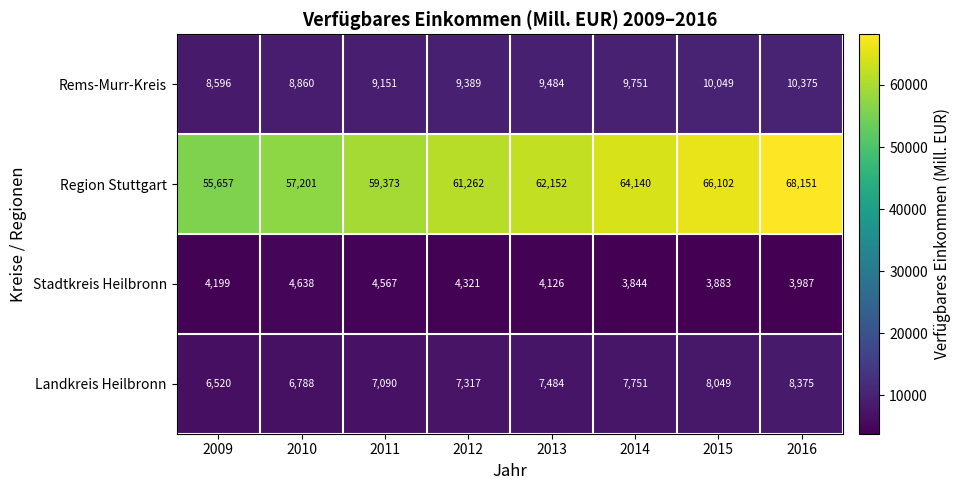

Which category has the lowest value across all series?

2014